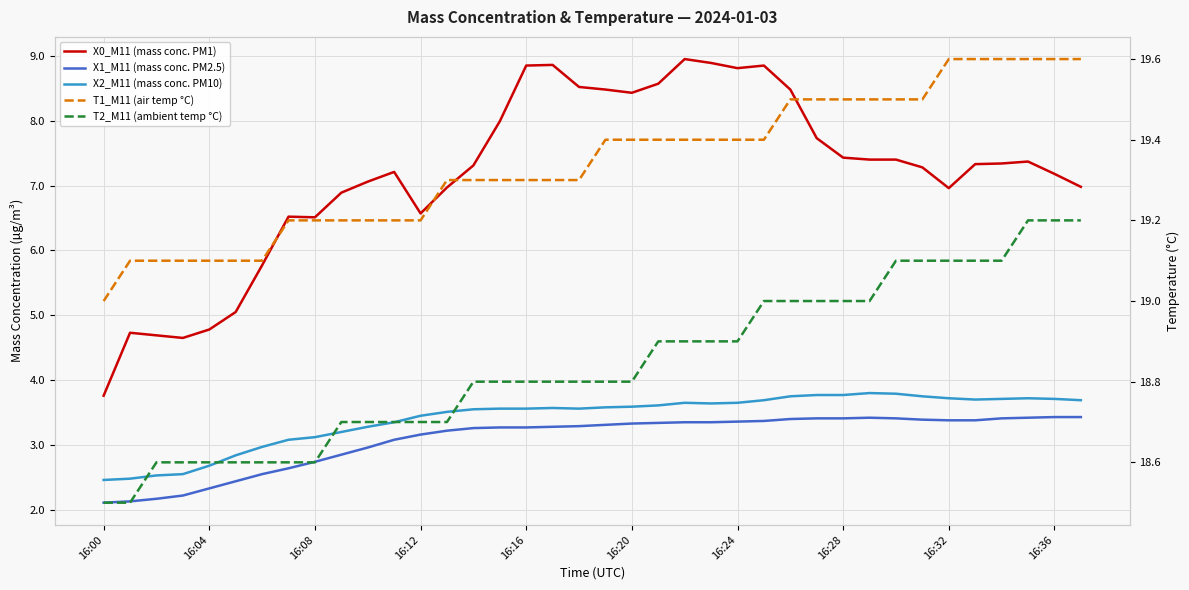

True or false: X2_M11 (mass conc. PM10) has a value of 3.6 at 16:24.

True